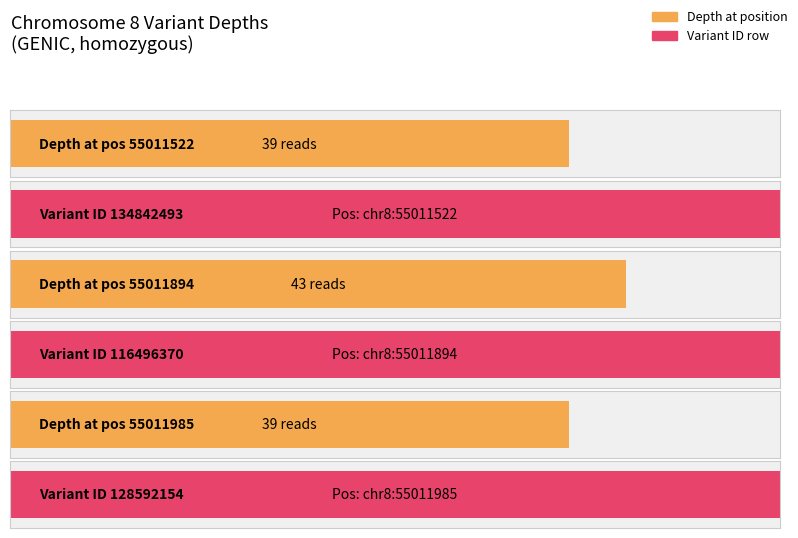

Count the start values in the range 55011522 to 55011985.

3